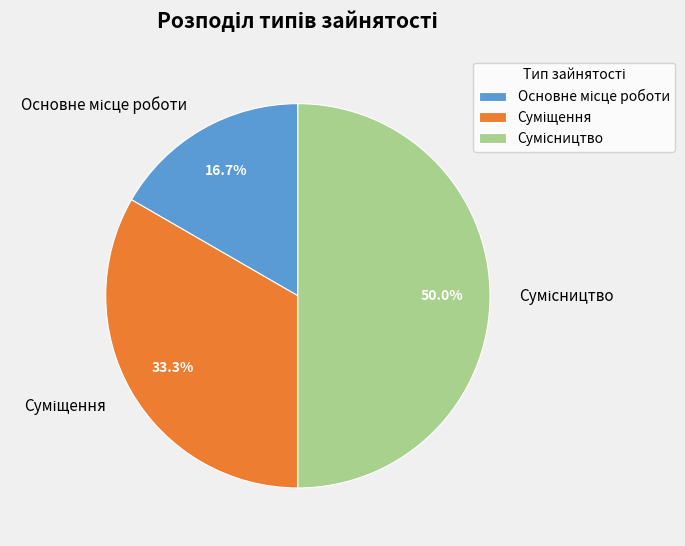

How many segments does this pie chart have?

3